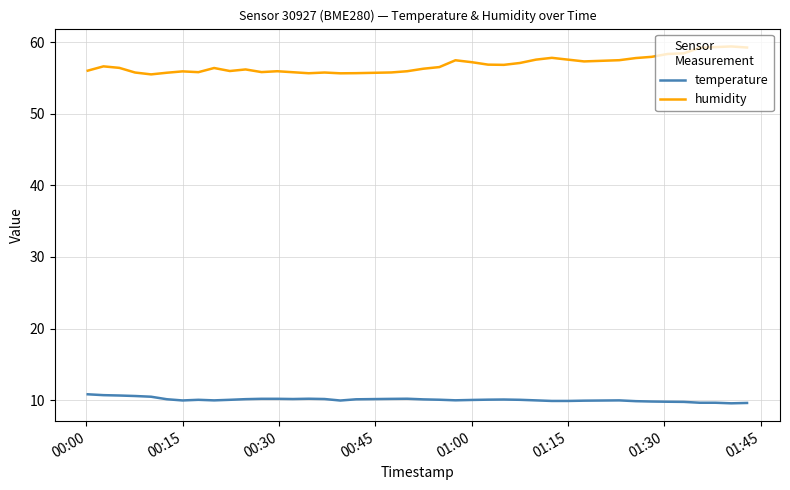

What is the minimum value shown in the chart?

9.6